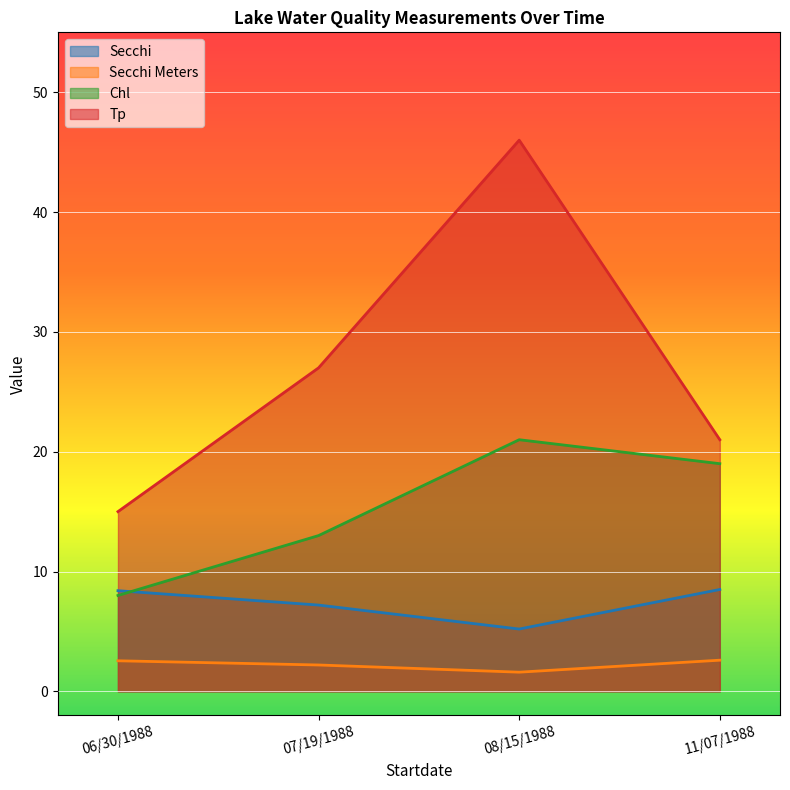

Reading left to right, what are all the values shown in this chart?

Secchi: 06/30/1988=8.4	07/19/1988=7.2	08/15/1988=5.2	11/07/1988=8.5
Secchi Meters: 06/30/1988=2.5	07/19/1988=2.2	08/15/1988=1.6	11/07/1988=2.6
Chl: 06/30/1988=8.0	07/19/1988=13.0	08/15/1988=21.0	11/07/1988=19.0
Tp: 06/30/1988=15.0	07/19/1988=27.0	08/15/1988=46.0	11/07/1988=21.0